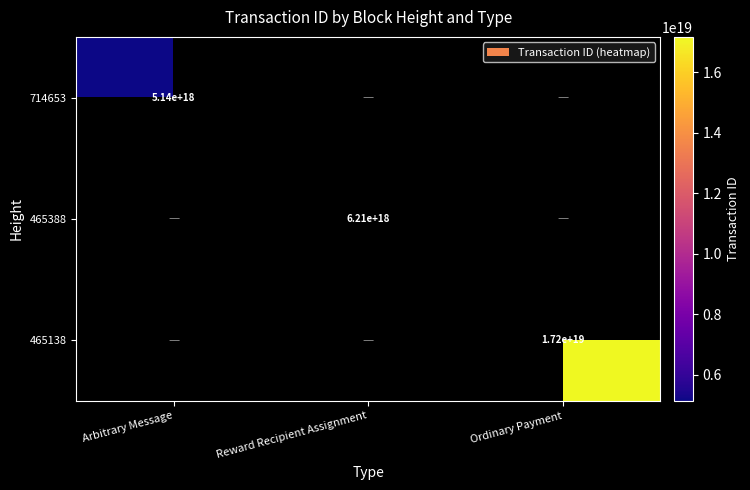

Is it true that 465388 equals 6210000000000000000 at Reward Recipient Assignment?

True